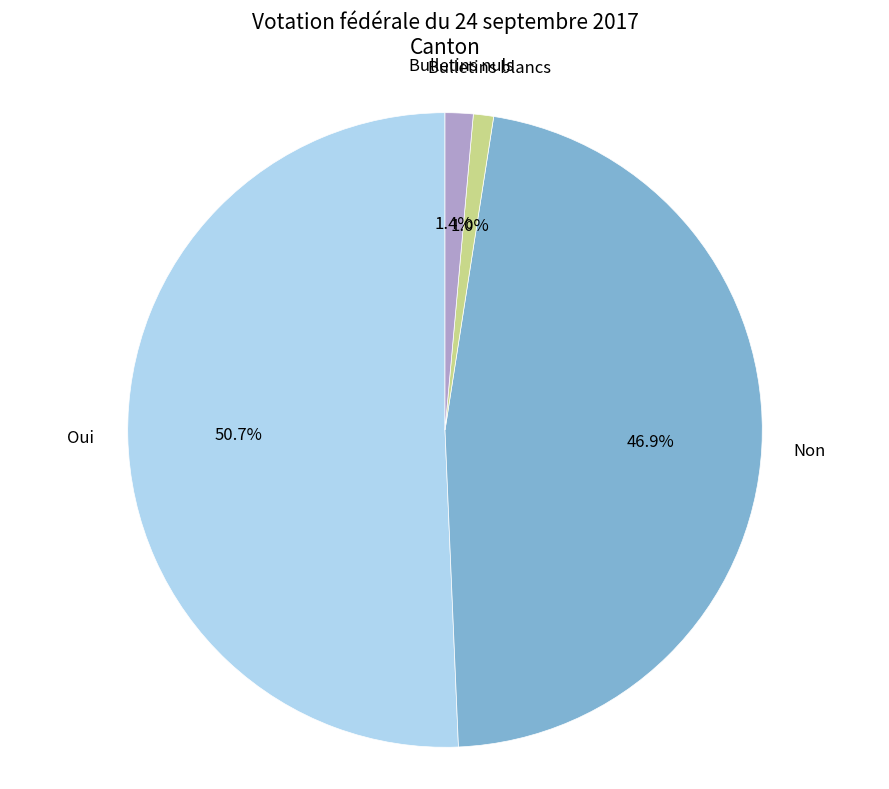

Does any single category account for the majority?

Yes